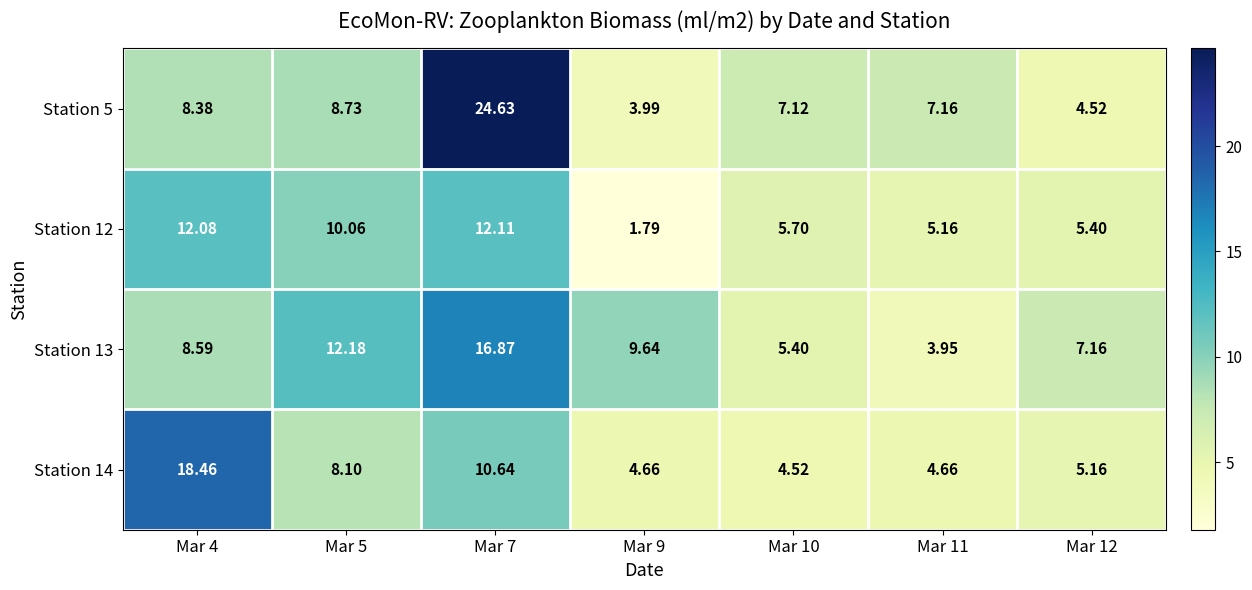

Is the value of Station 12 at Mar 5 greater than the value of Station 14 at Mar 12?

Yes